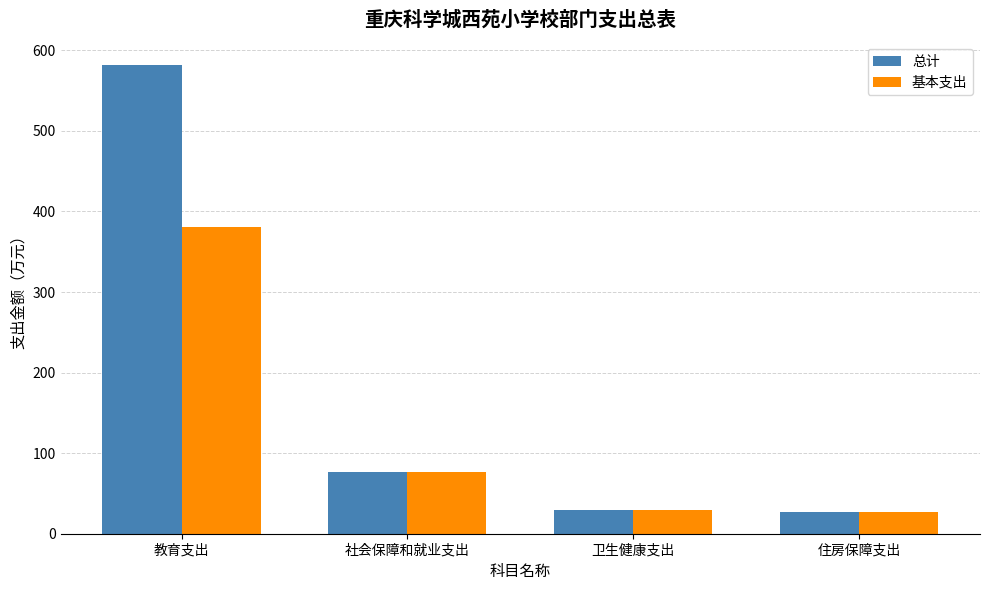

How many bars are there in each group?

2